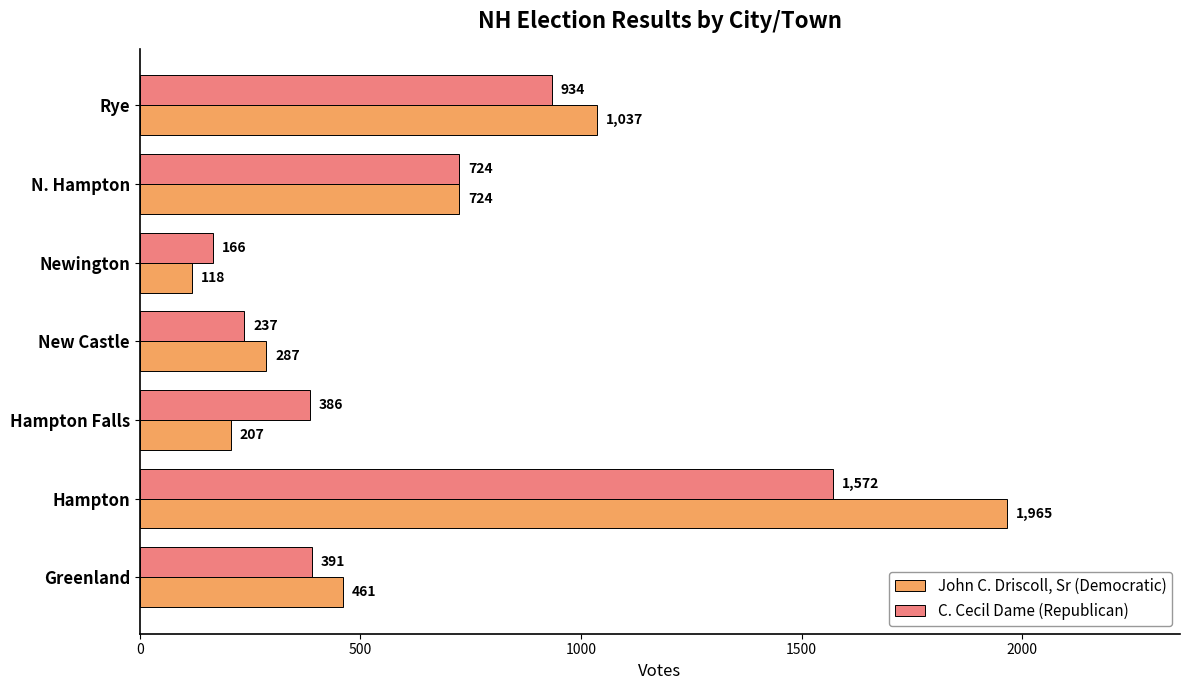

What is the maximum value shown in the chart?

1965